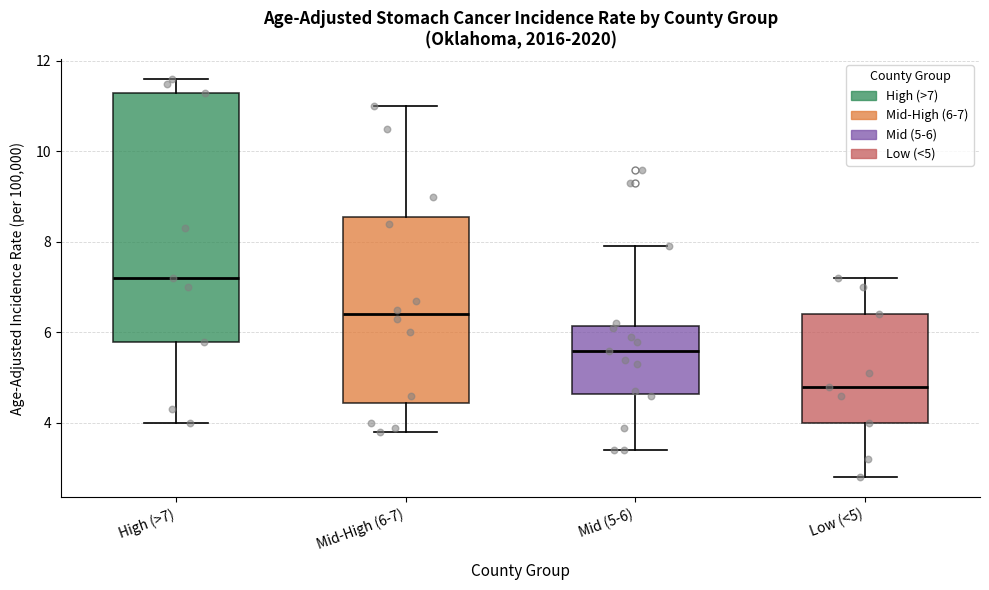

Comparing the boxes themselves (not the whiskers), which one is the tallest?

High (>7)